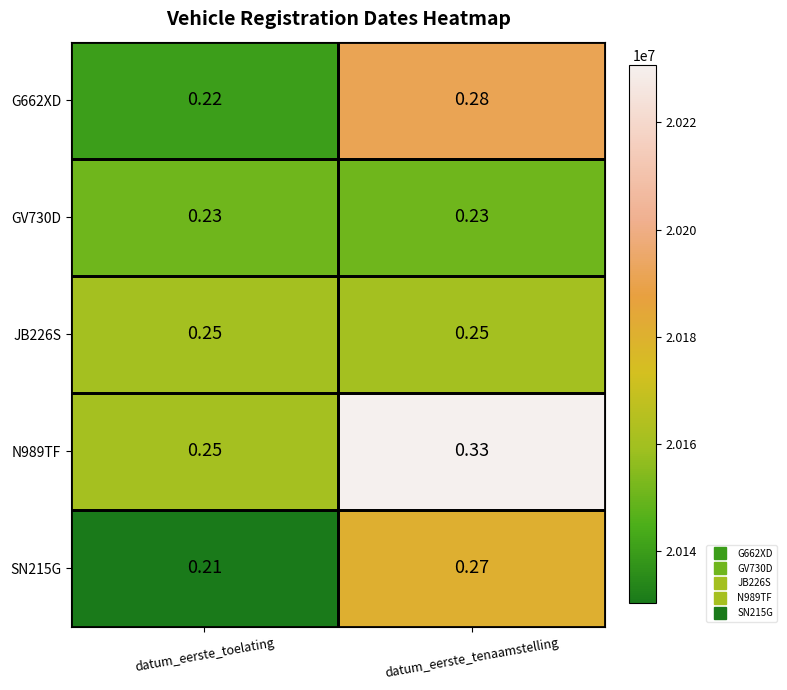

Which series has the largest total across all categories?

N989TF